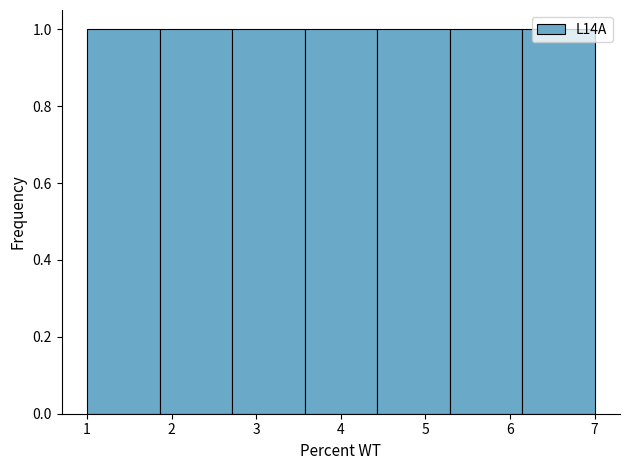

Reading left to right, transcribe this chart: for each bar, give the range it covers on the x-axis and its height. Neither the bar edges nor the heights are printed on the chart, so give them approximately, as read against the axes.

1.0 to 1.9: 1
1.9 to 2.7: 1
2.7 to 3.6: 1
3.6 to 4.4: 1
4.4 to 5.3: 1
5.3 to 6.1: 1
6.1 to 7.0: 1